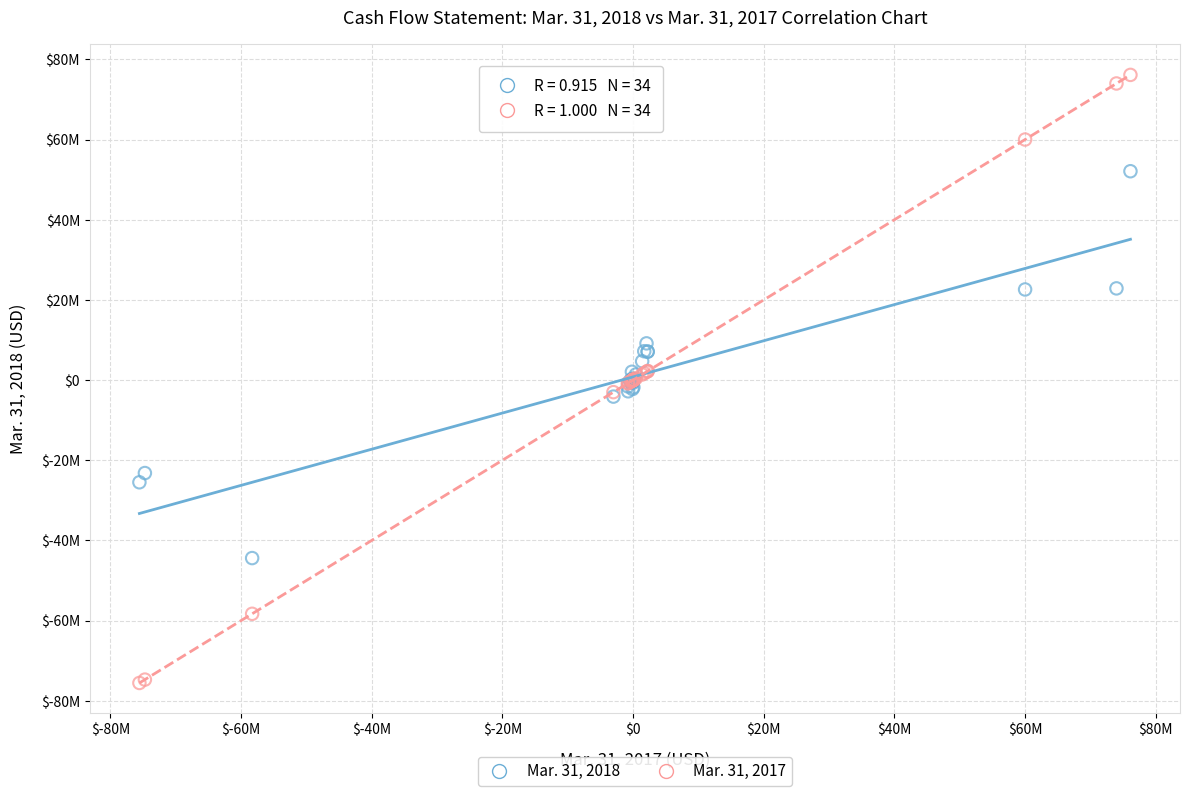

What are all the series names shown in the legend?

Mar. 31, 2018, Mar. 31, 2017